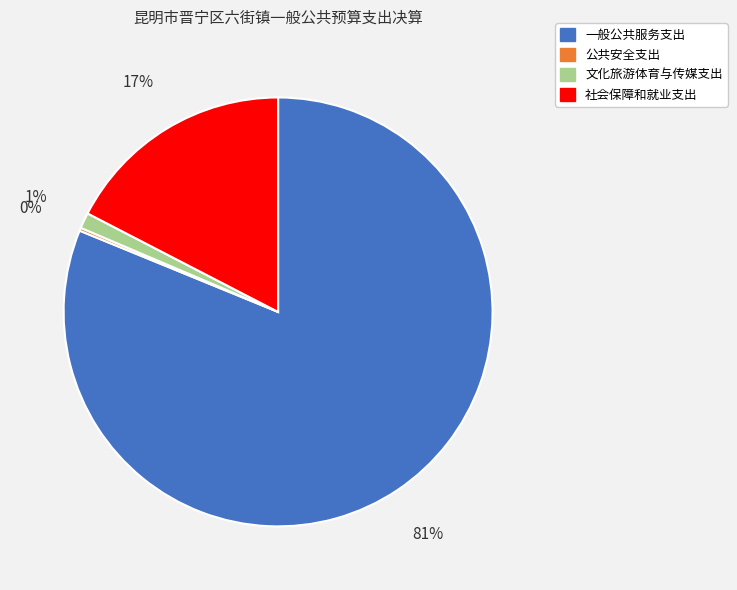

What percentage is the 文化旅游体育与传媒支出 slice, to the nearest percent?

1%